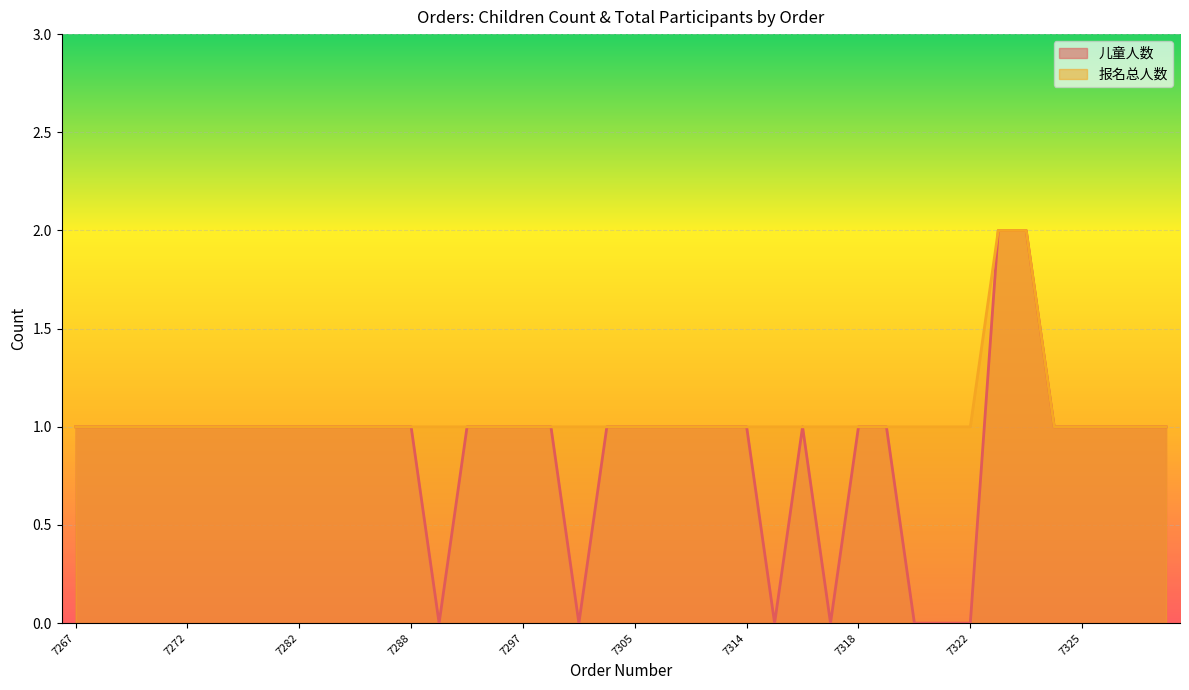

Between 7284 and 7310, which series saw the biggest shift?

儿童人数